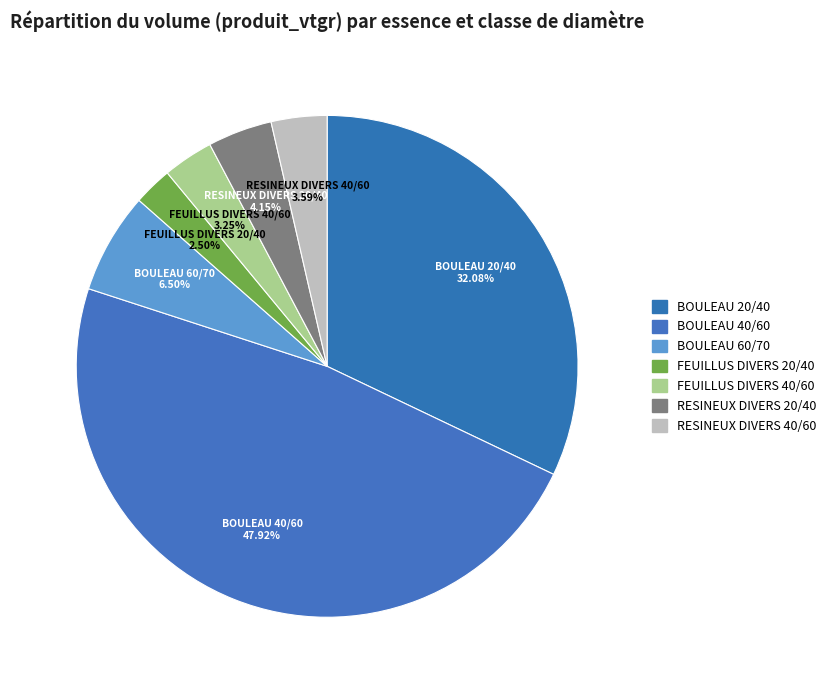

To the nearest percent, what is the average slice percentage?

14%